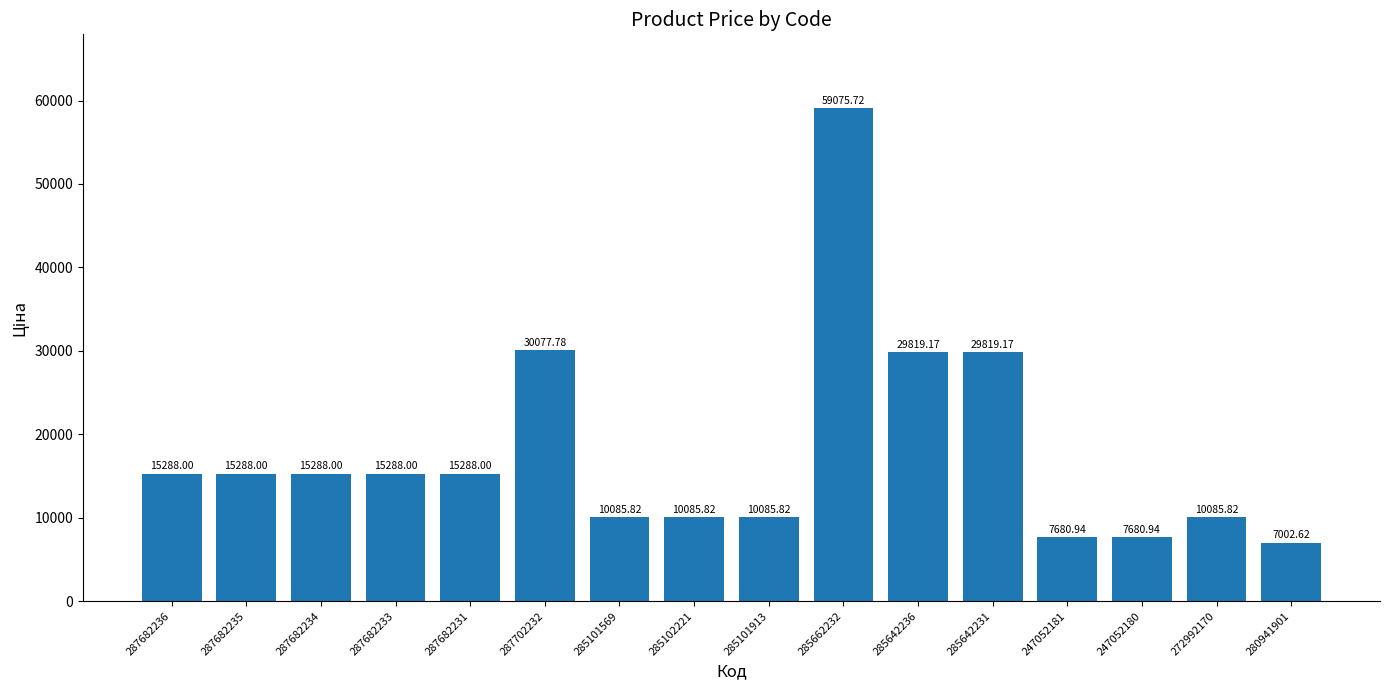

Approximately how many times larger is the value at 272992170 compared to 285101913?

1.0